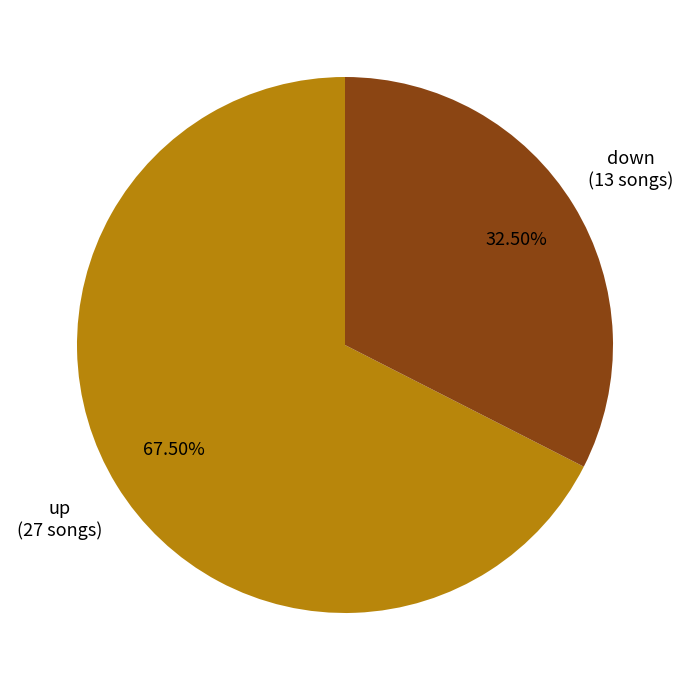

Is there any slice that represents more than half of the pie?

Yes